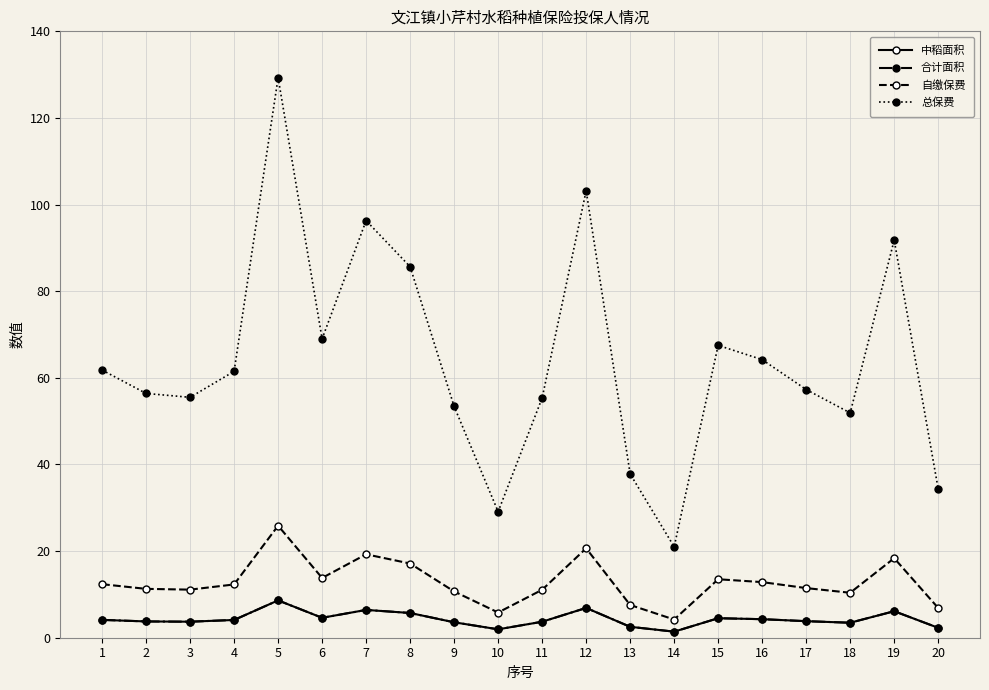

How many values in the 合计面积 series exceed 4?

10